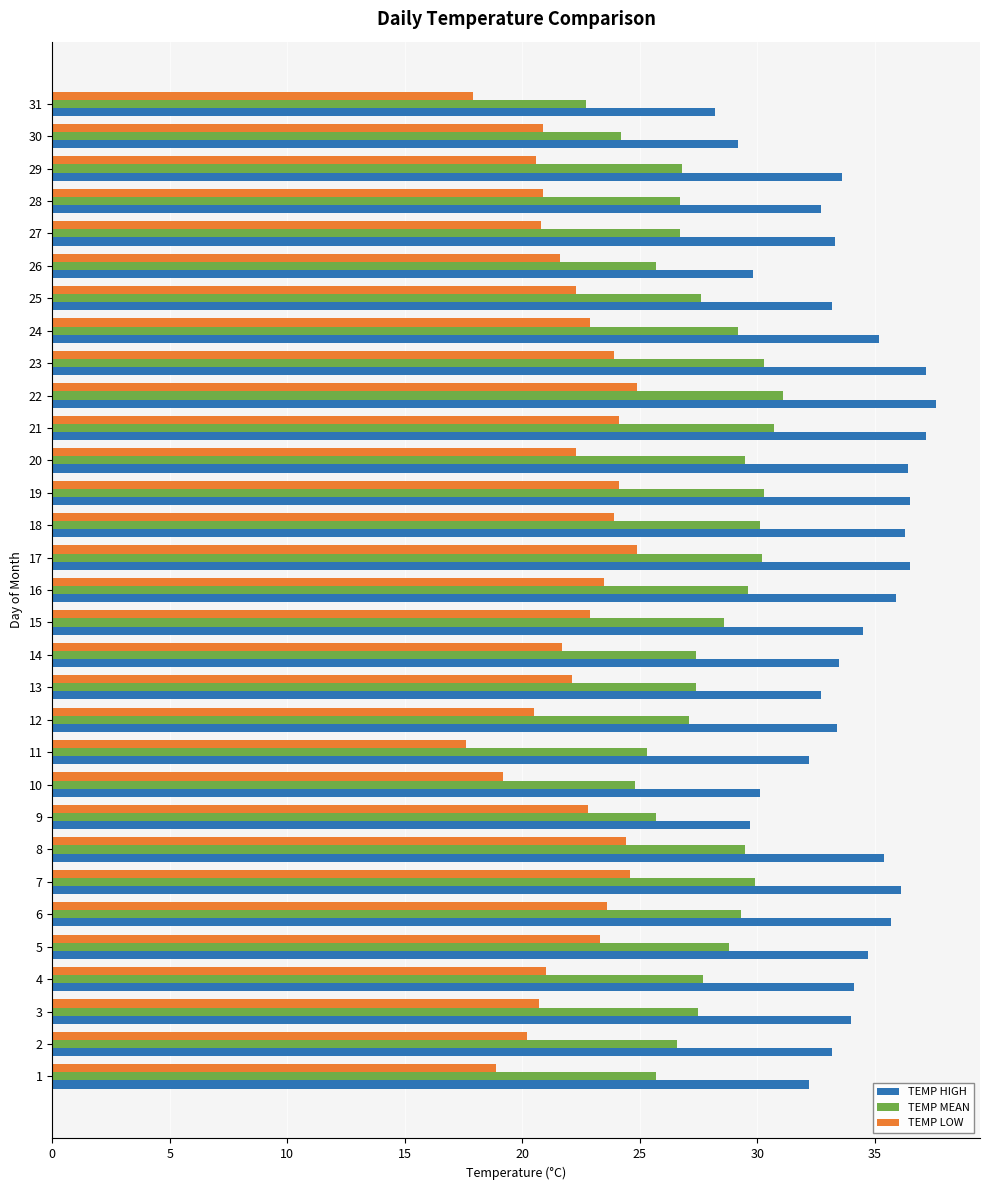

What is the difference between the TEMP MEAN values at 22 and 13?

3.7